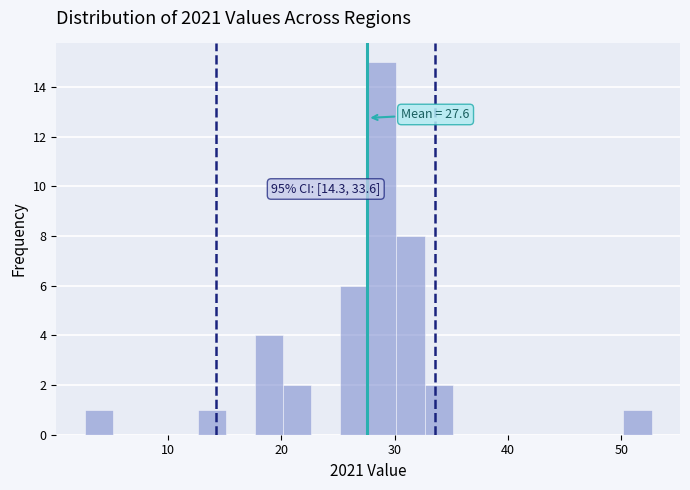

Around what value on the x-axis is the tallest bar? Give the approximate position of its centre, as read against the axis.

29